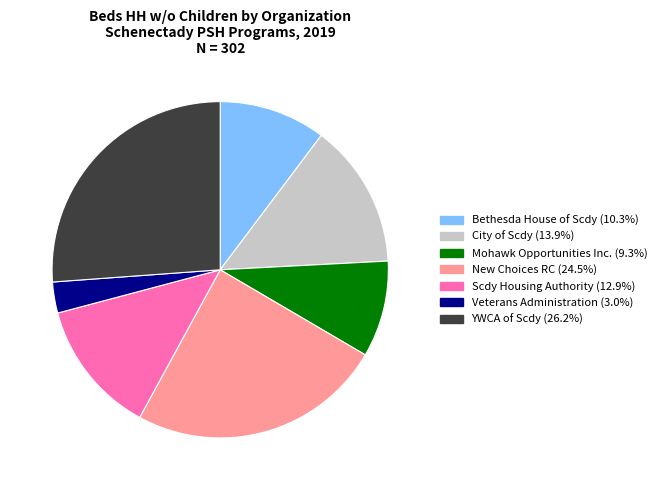

How many slices are in this pie chart?

7